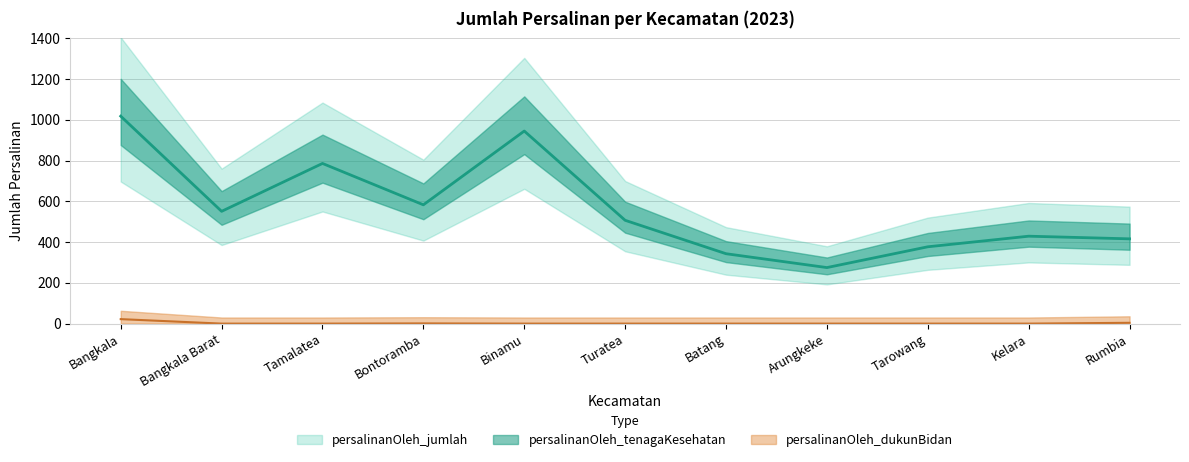

Reading left to right, extract all data points from this chart.

persalinanOleh_tenagaKesehatan: 1018	551	786	583	945	507	343	275	377	429	416
persalinanOleh_dukunBidan: 22	0	0	1	0	0	0	0	0	0	4